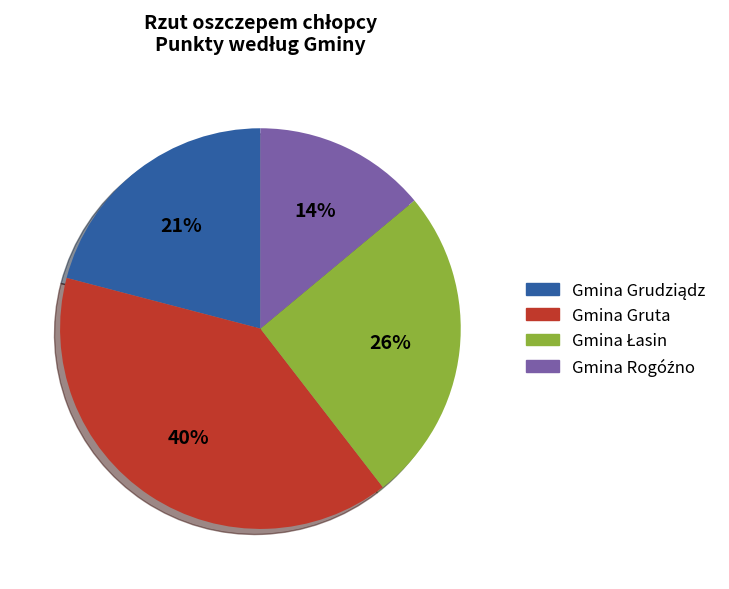

To the nearest percent, what percentage of the pie is Gmina Gruta?

40%